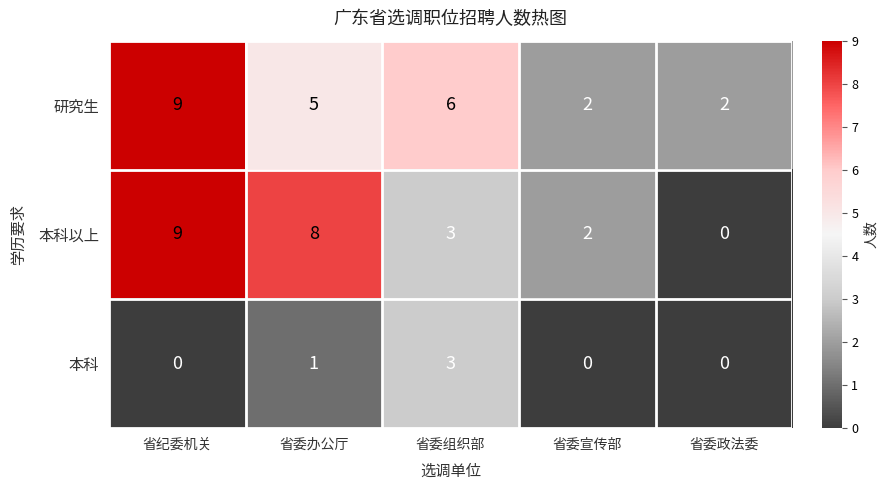

At which category does the chart reach its peak across all series?

省纪委机关